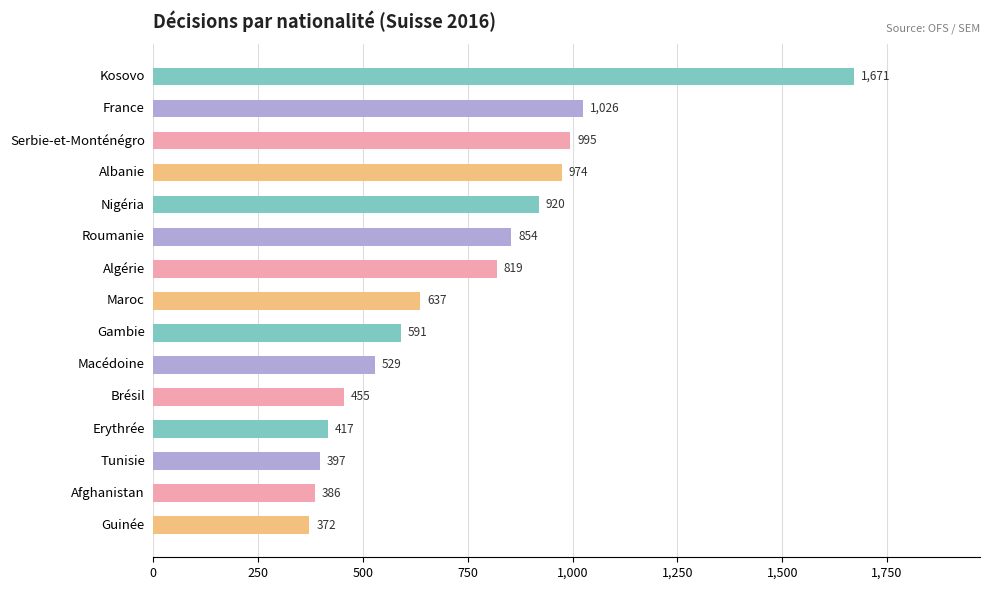

True or false: the data shows 1677 at Albanie.

False